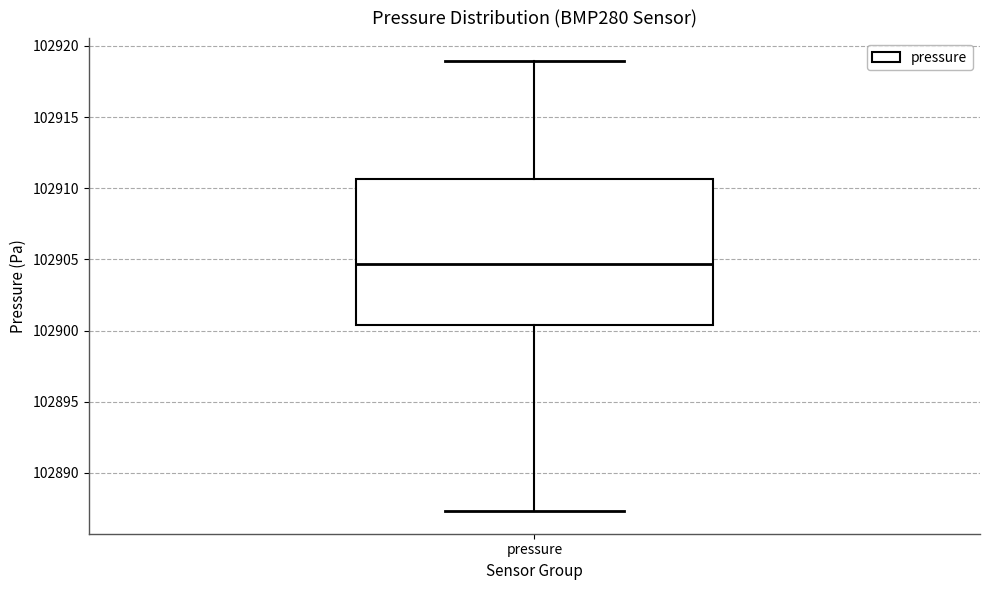

Transcribe this box plot: give where the median line is, the range the box spans, and where the two whiskers end, as read against the y-axis. The values are not printed on the chart, so give them approximately, as read against the axis.

median 102904.5, box 102900.5 to 102910.5, whiskers 102887.5 to 102919.0